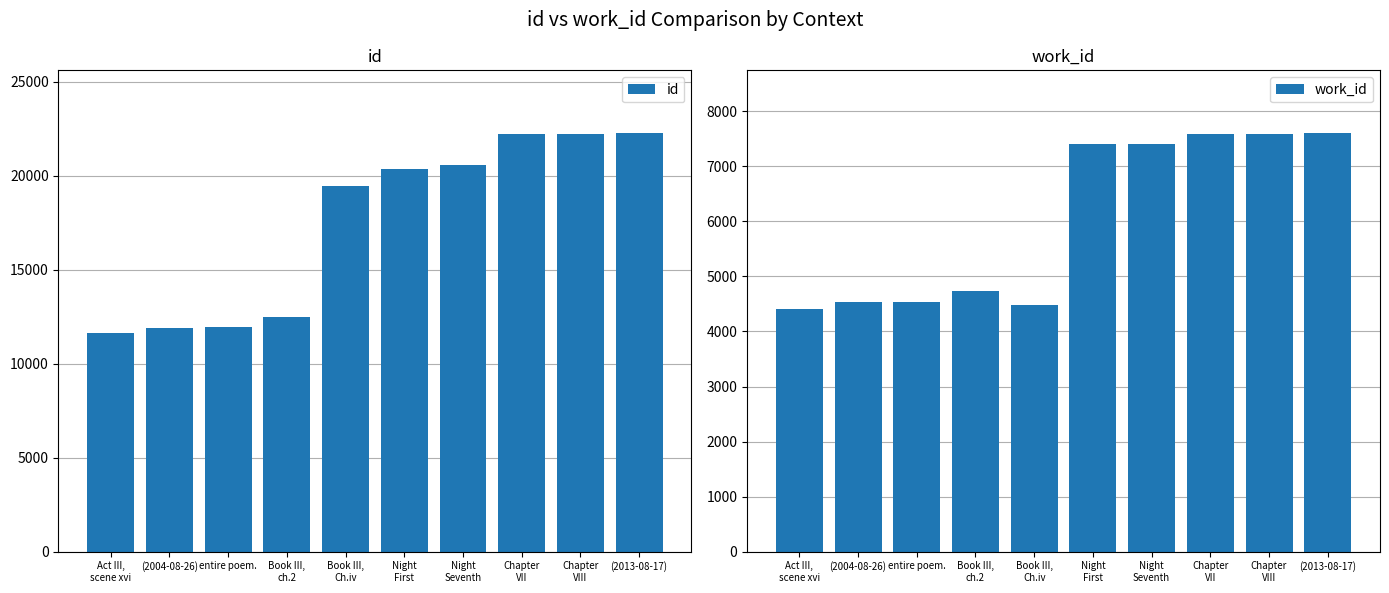

Rank the categories by id value from highest to lowest.

(2013-08-17), Chapter
VIII, Chapter
VII, Night
Seventh, Night
First, Book III,
Ch.iv, Book III,
ch.2, entire poem., (2004-08-26), Act III,
scene xvi